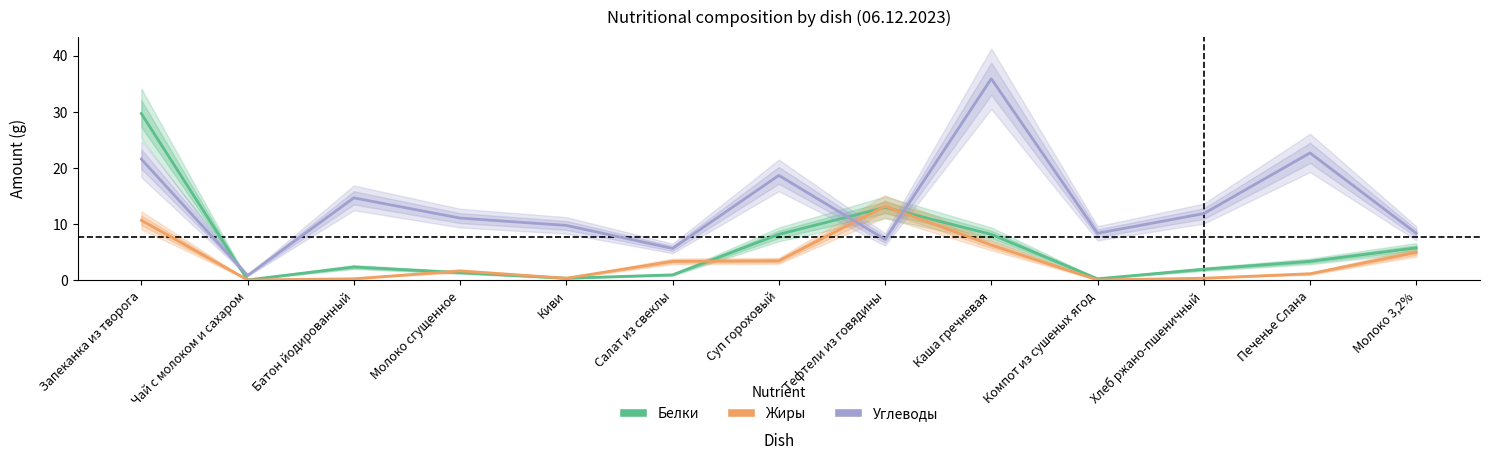

What are all the series names shown in the legend?

Белки, Жиры, Углеводы